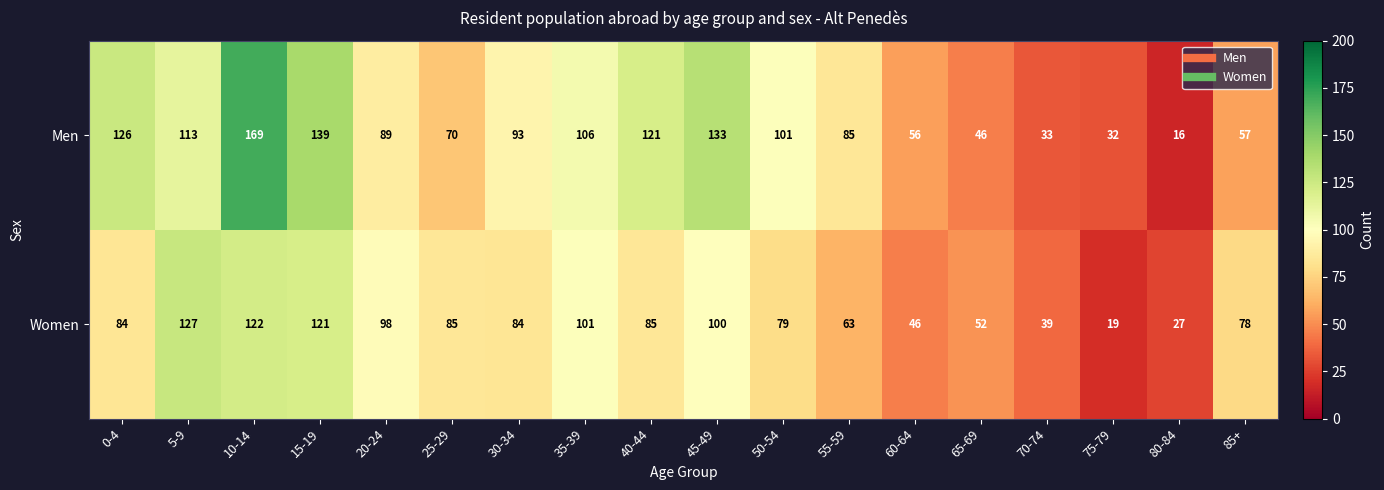

At which category does the chart reach its minimum across all series?

80-84